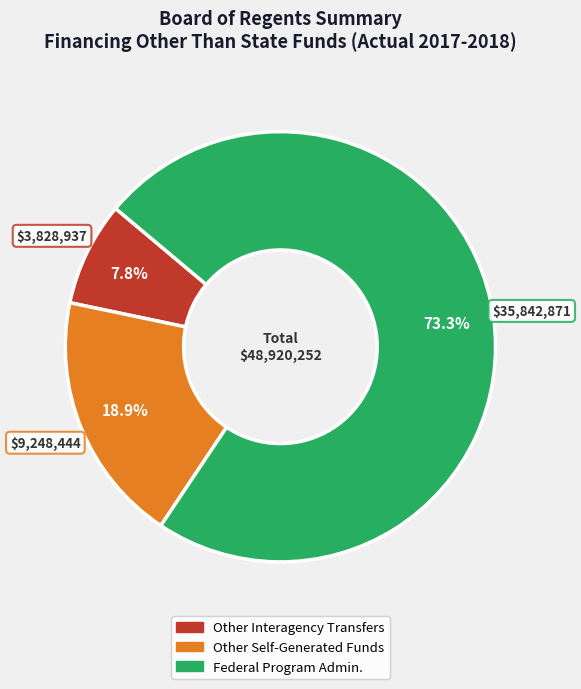

Count the number of slices in the pie.

3